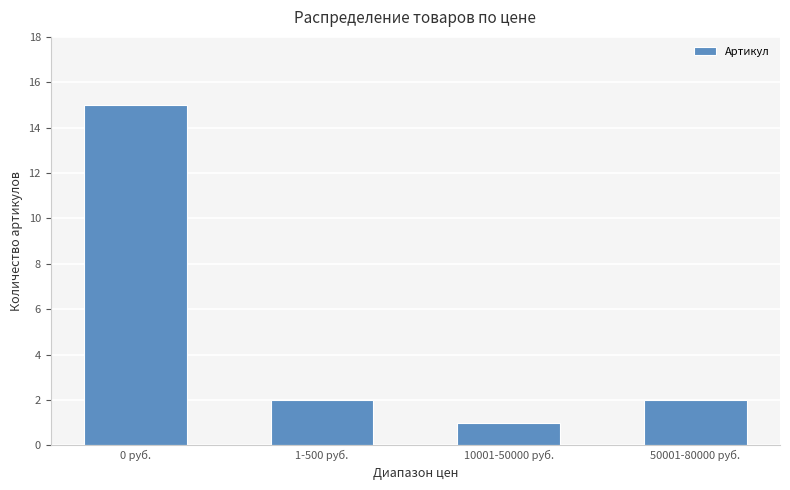

Reading right to left, what are all the values shown in this chart?

50001-80000 руб.=2	10001-50000 руб.=1	1-500 руб.=2	0 руб.=15